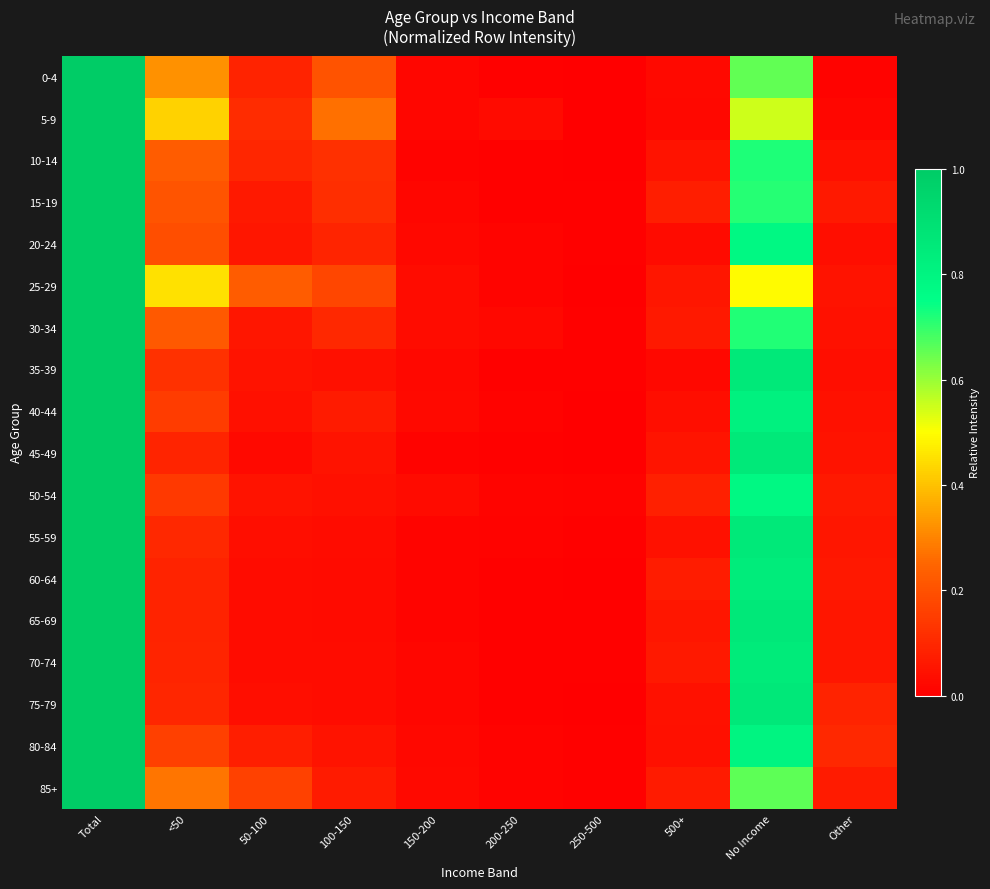

How many distinct data groups are displayed?

18